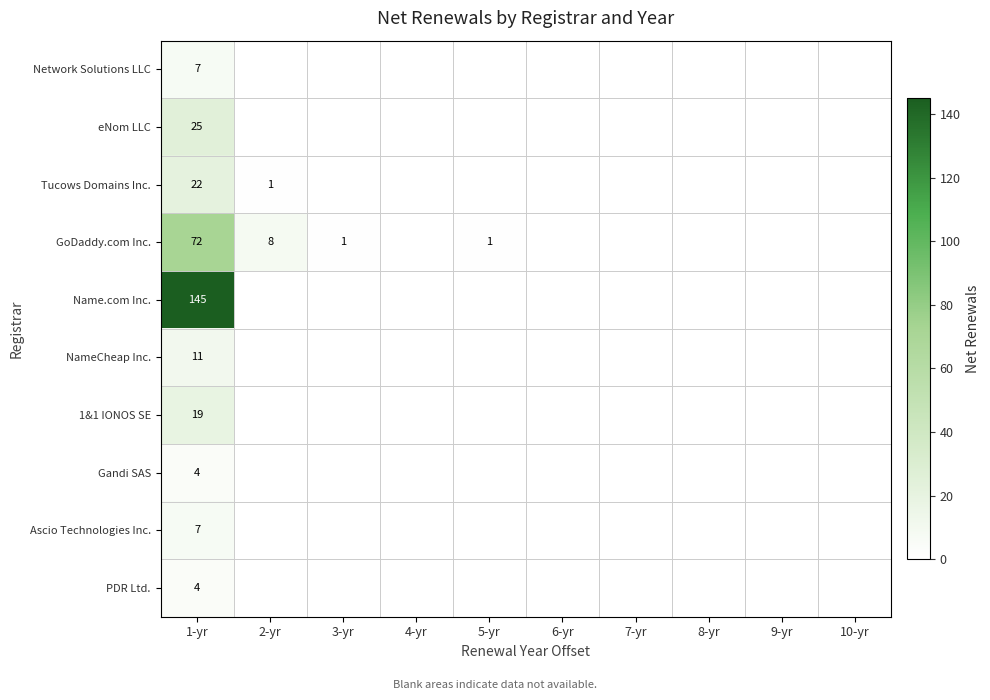

The value of Ascio Technologies Inc. at 1-yr is 9. True or false?

False